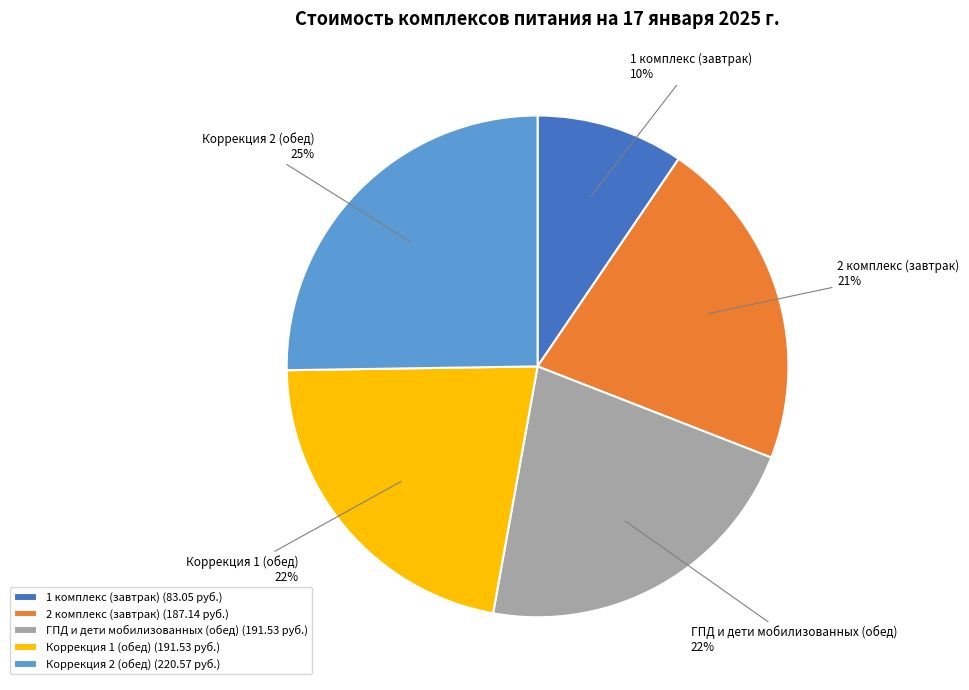

Is there a majority slice in this chart?

No